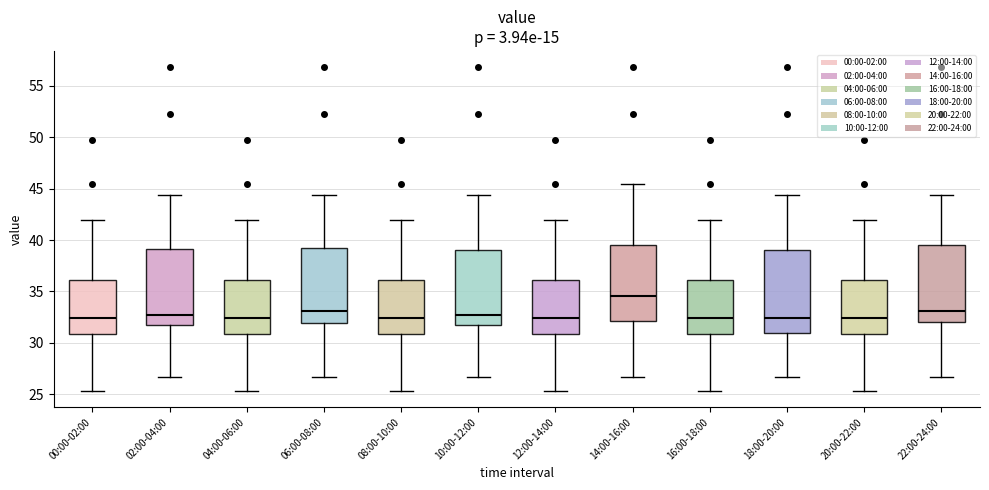

Reading left to right, read every box against the y-axis: the position of its median line, the range the box covers, and the ends of its whiskers. The values are not printed on the chart, so give them approximately, as read against the axis.

00:00-02:00: median 32.5, box 31.0 to 36.0, whiskers 25.5 to 42.0
02:00-04:00: median 32.5, box 31.5 to 39.0, whiskers 26.5 to 44.5
04:00-06:00: median 32.5, box 31.0 to 36.0, whiskers 25.5 to 42.0
06:00-08:00: median 33.0, box 32.0 to 39.0, whiskers 26.5 to 44.5
08:00-10:00: median 32.5, box 31.0 to 36.0, whiskers 25.5 to 42.0
10:00-12:00: median 32.5, box 31.5 to 39.0, whiskers 26.5 to 44.5
12:00-14:00: median 32.5, box 31.0 to 36.0, whiskers 25.5 to 42.0
14:00-16:00: median 34.5, box 32.0 to 39.5, whiskers 26.5 to 45.5
16:00-18:00: median 32.5, box 31.0 to 36.0, whiskers 25.5 to 42.0
18:00-20:00: median 32.5, box 31.0 to 39.0, whiskers 26.5 to 44.5
20:00-22:00: median 32.5, box 31.0 to 36.0, whiskers 25.5 to 42.0
22:00-24:00: median 33.0, box 32.0 to 39.5, whiskers 26.5 to 44.5